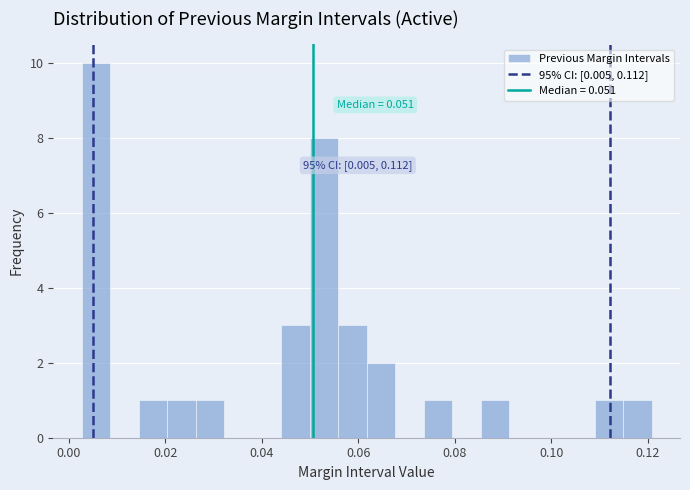

Around what value on the x-axis is the tallest bar? Give the approximate position of its centre, as read against the axis.

0.006